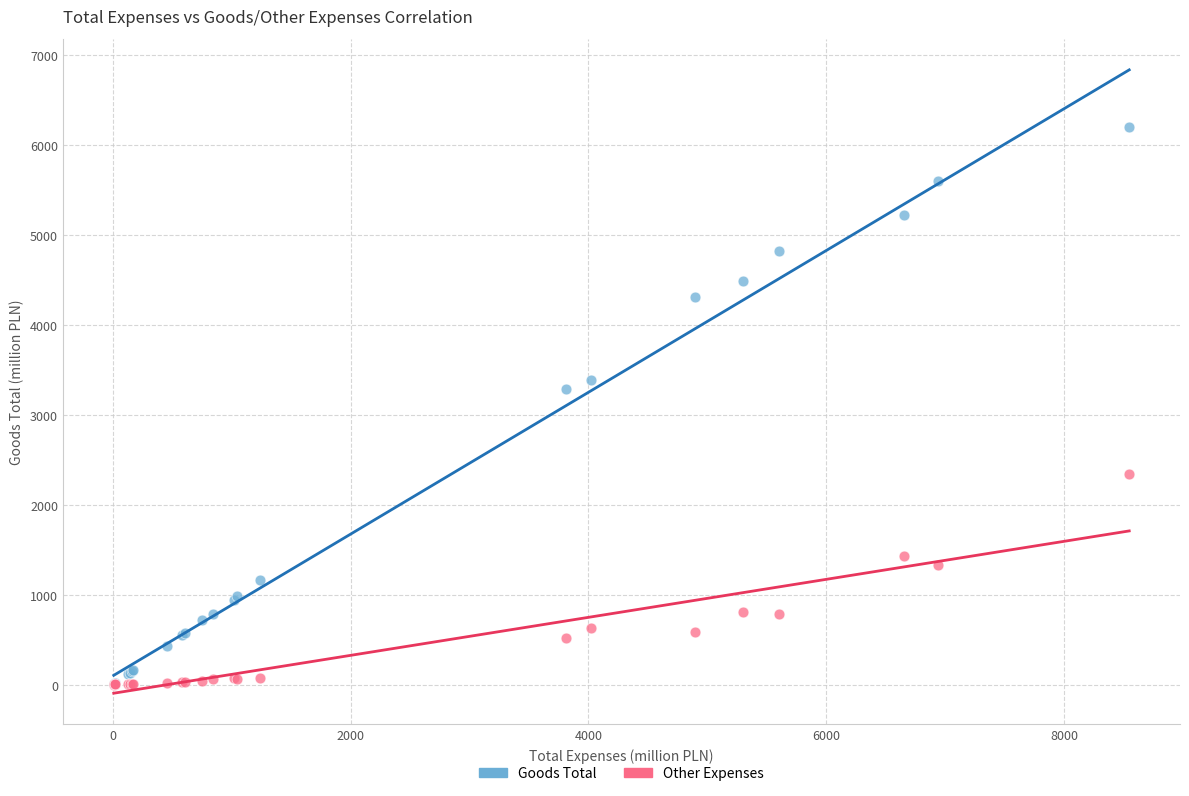

In the Goods Total series, what Y value is closest to 3105?

3291.6